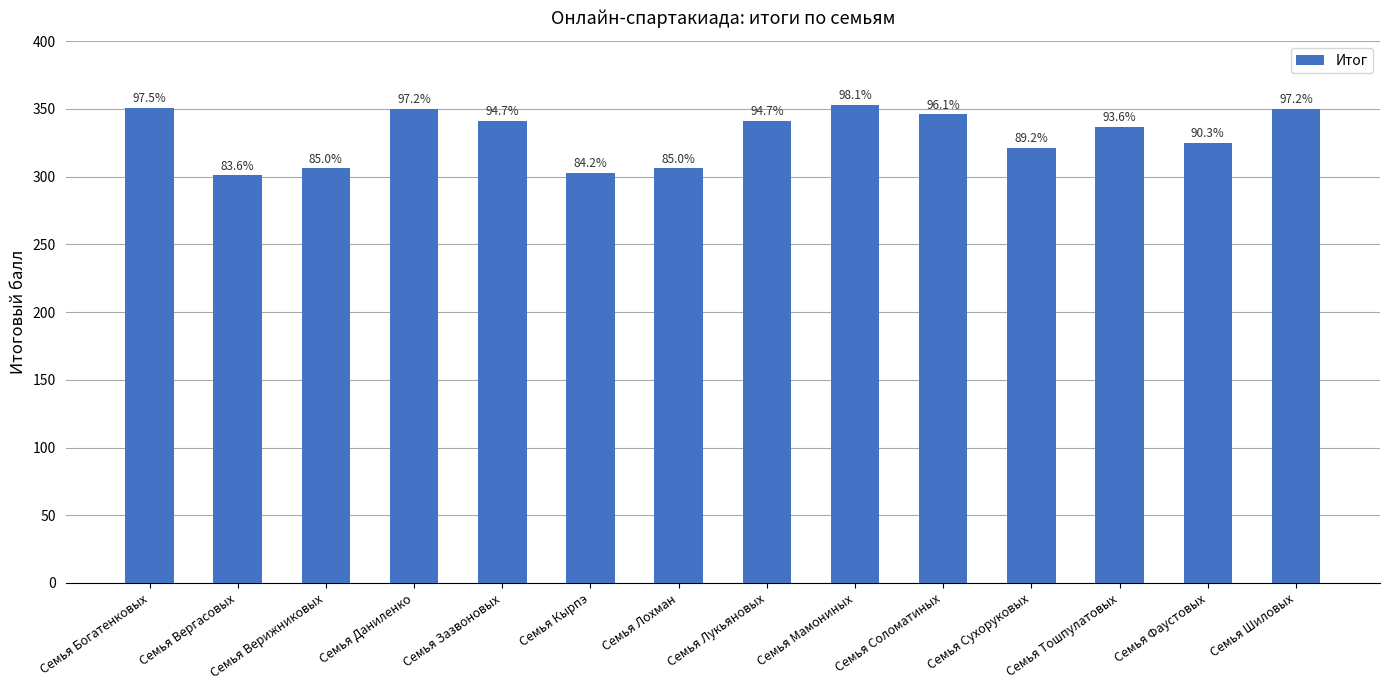

Which has a higher value, Семья Кырпэ or Семья Вергасовых?

Семья Кырпэ